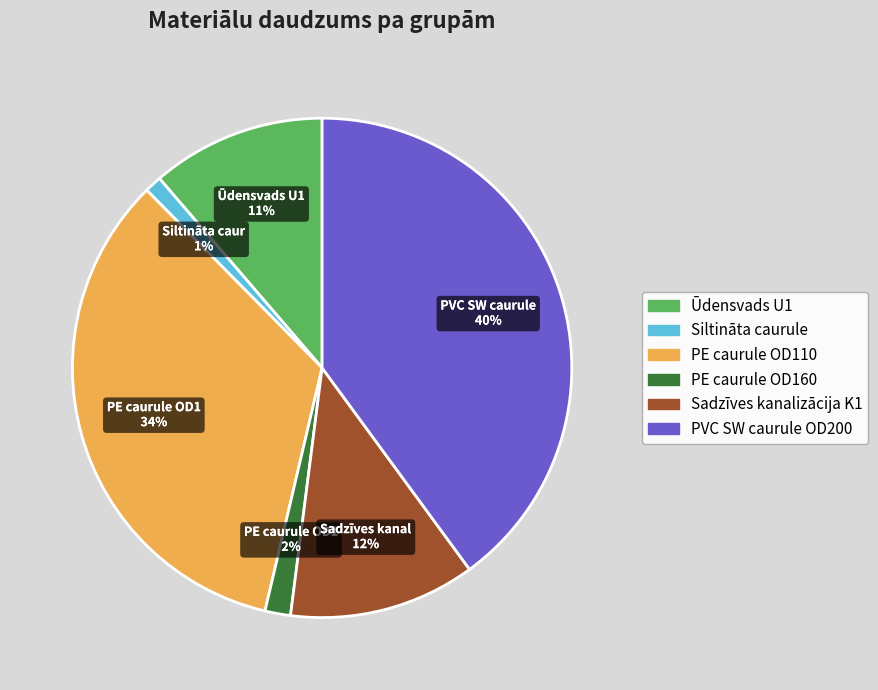

How many segments does this pie chart have?

6